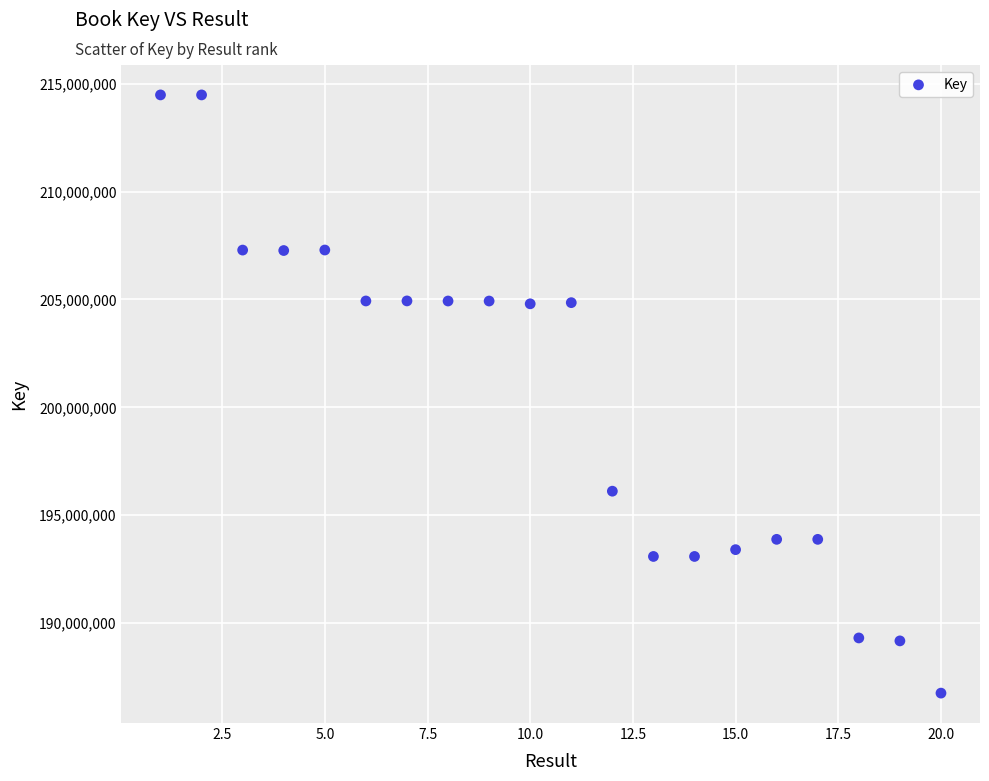

What is the range of X values (max minus min)?

19